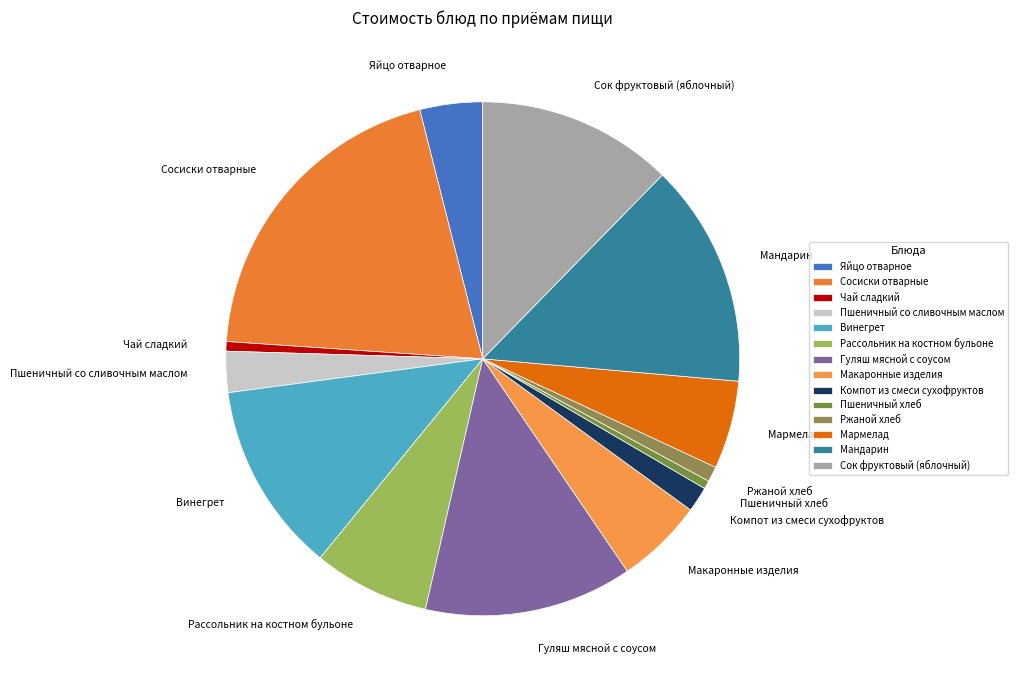

Approximately how many times larger is the value at Мармелад compared to Винегрет?

0.5